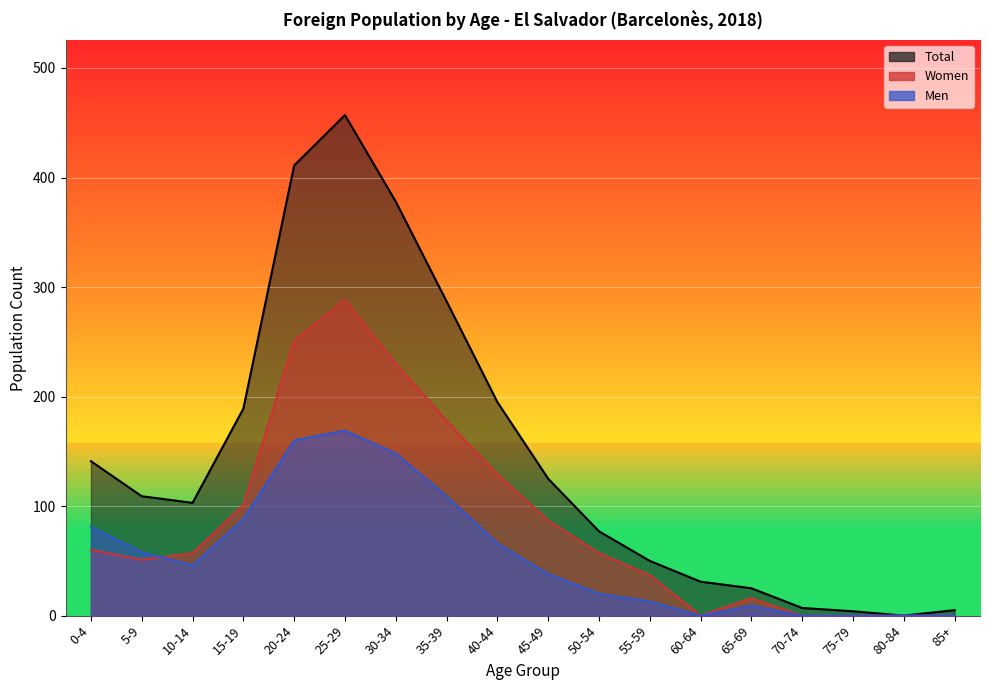

True or false: Total and Women cross at least once.

False